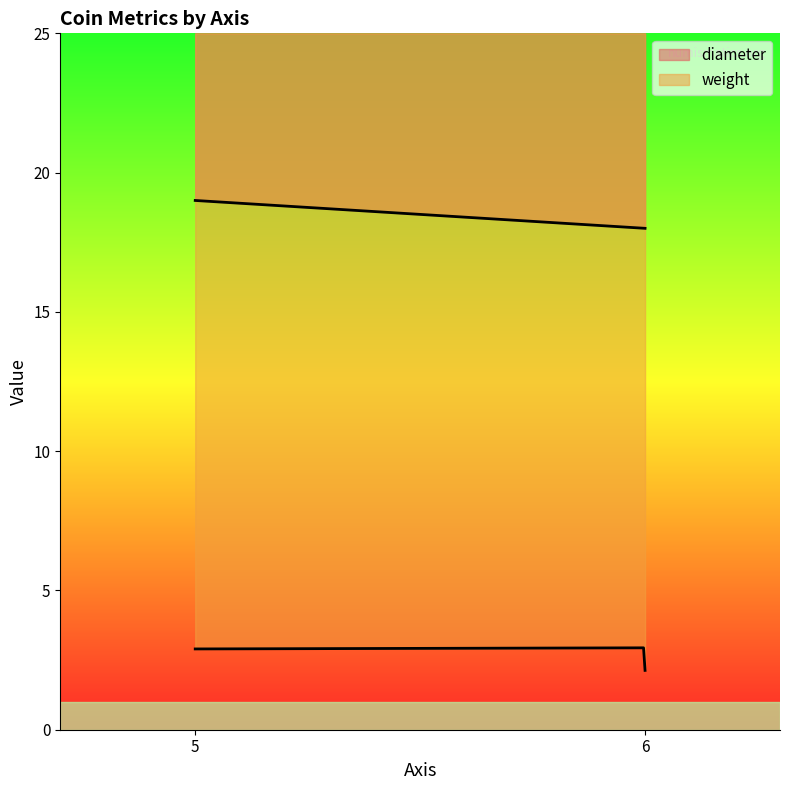

Which series has the largest range (max minus min)?

diameter